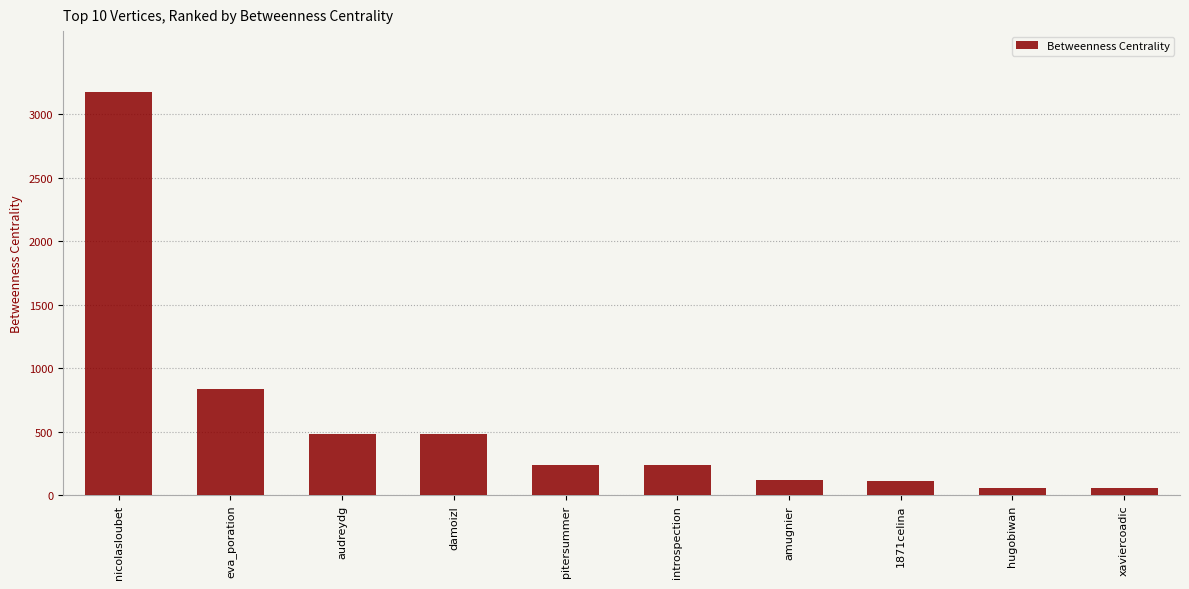

What is the sum of the values at amugnier and damoizl?

600.0